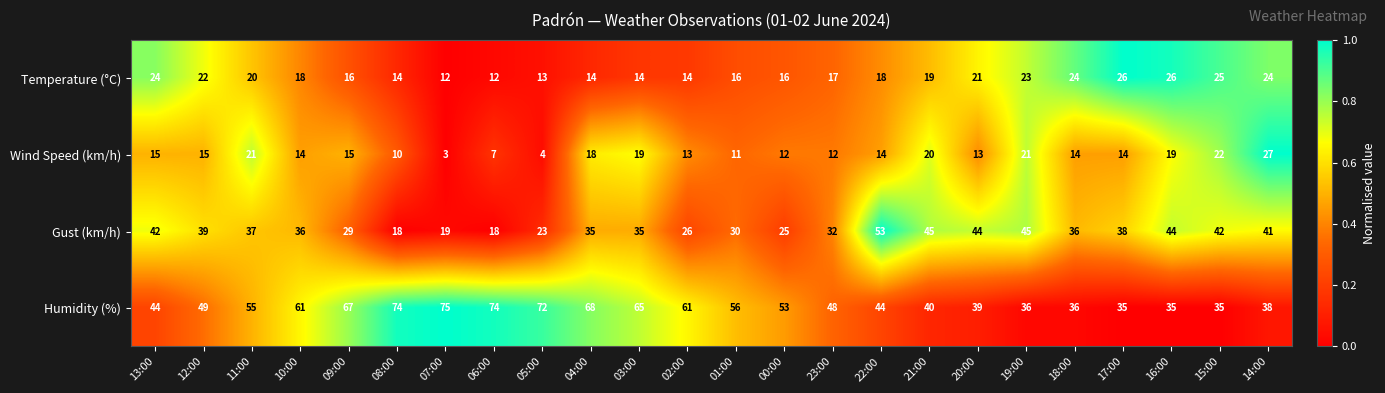

Rank the series at 00:00 from lowest to highest value.

Wind Speed (km/h), Temperature (°C), Gust (km/h), Humidity (%)